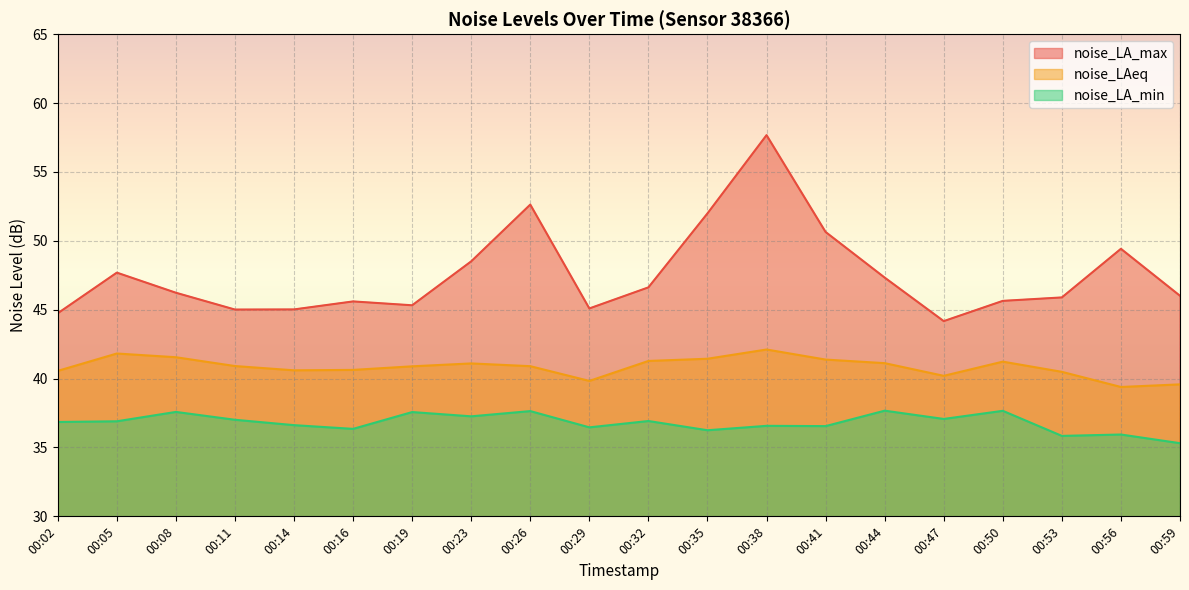

How many values in the noise_LA_min series are below 36?

3